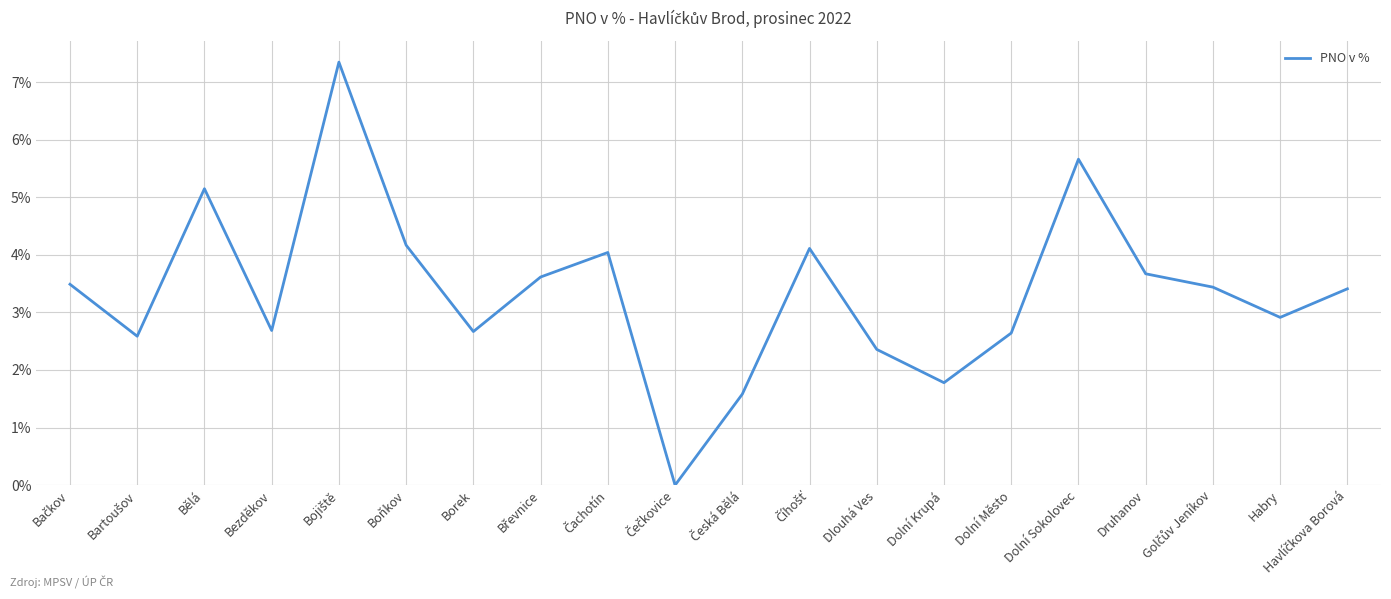

How many positive values are there?

19